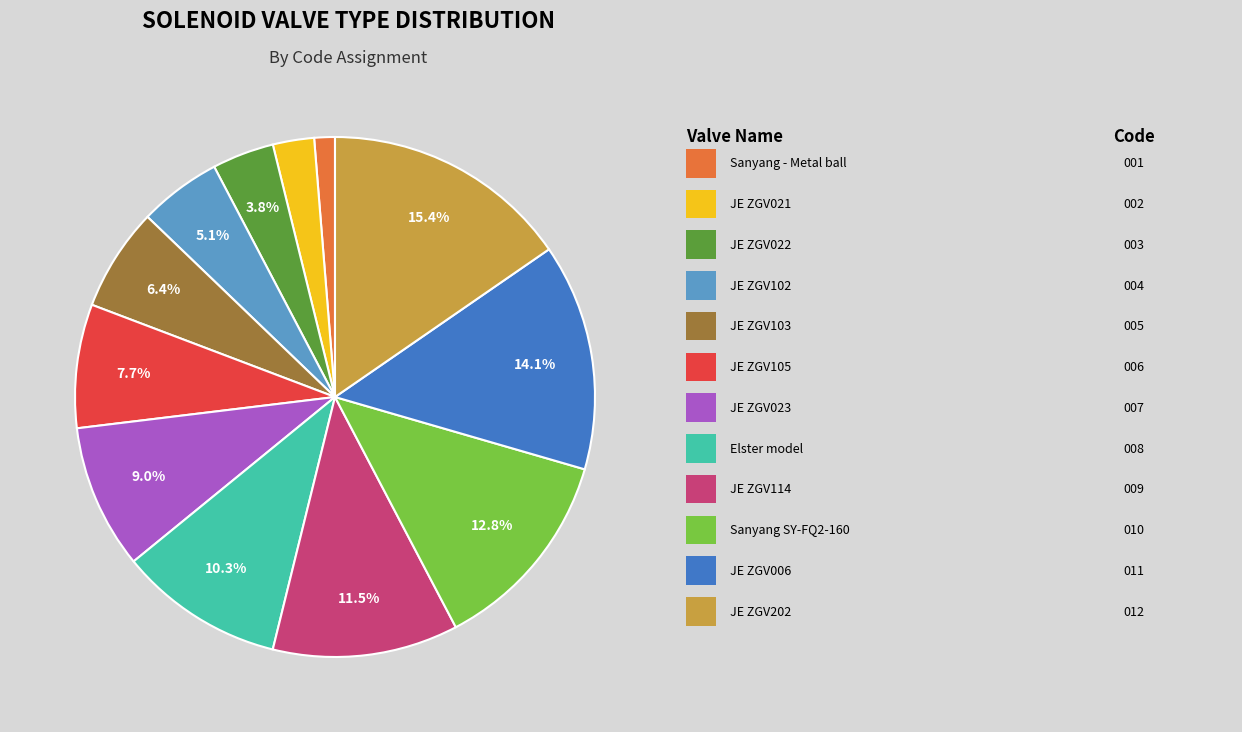

Is there any slice that represents more than half of the pie?

No